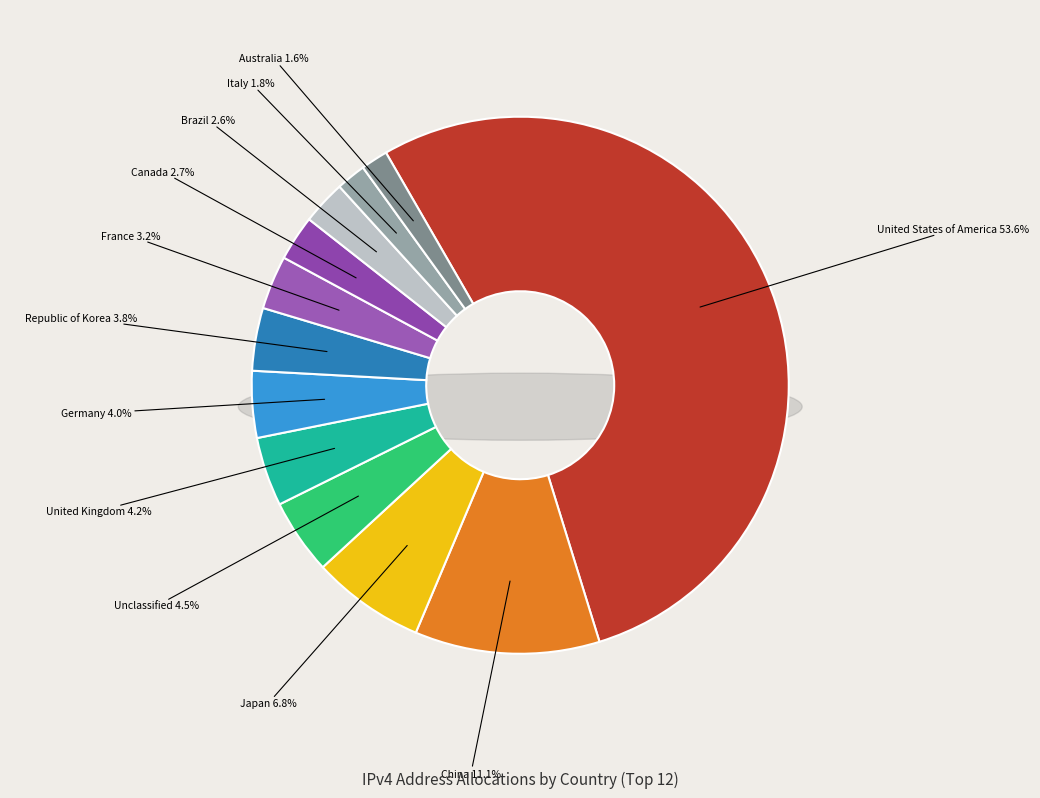

To the nearest percent, what is the combined percentage of Canada and United States of America?

56%